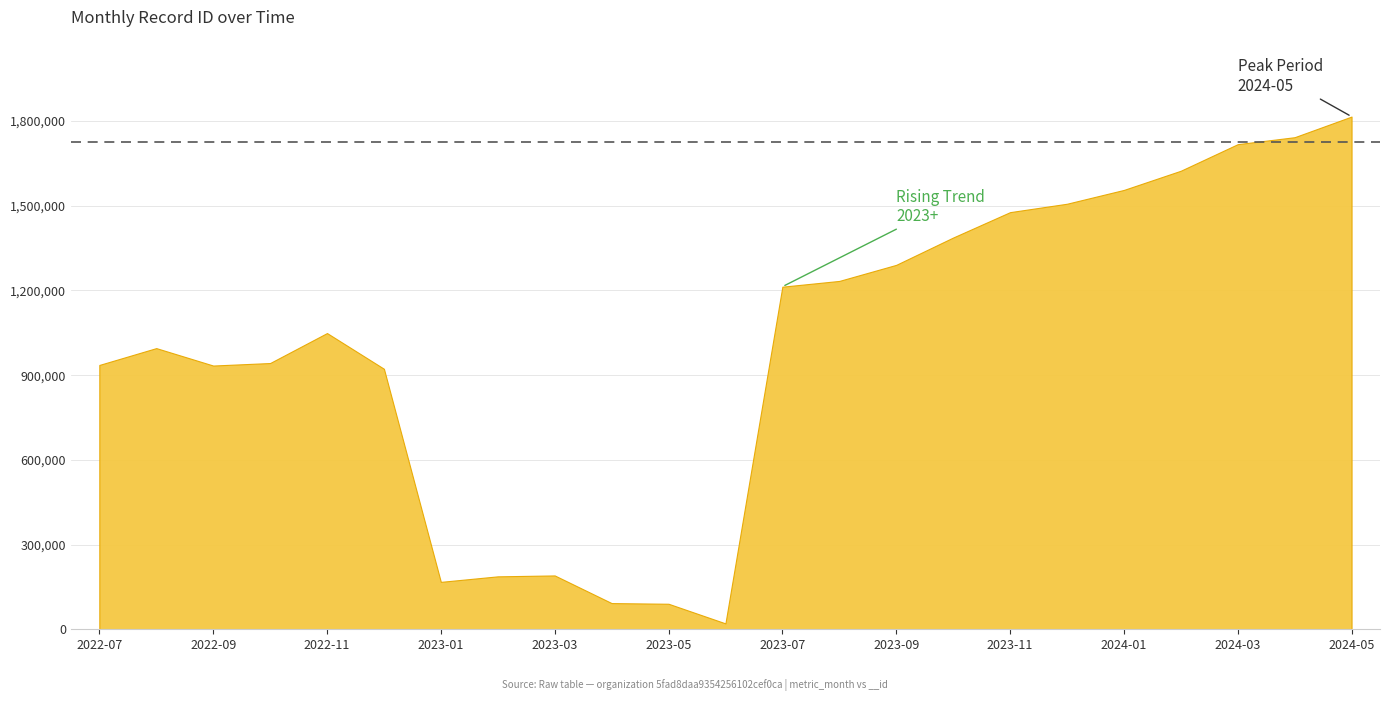

What is the value of the 12th point from the left?

20863